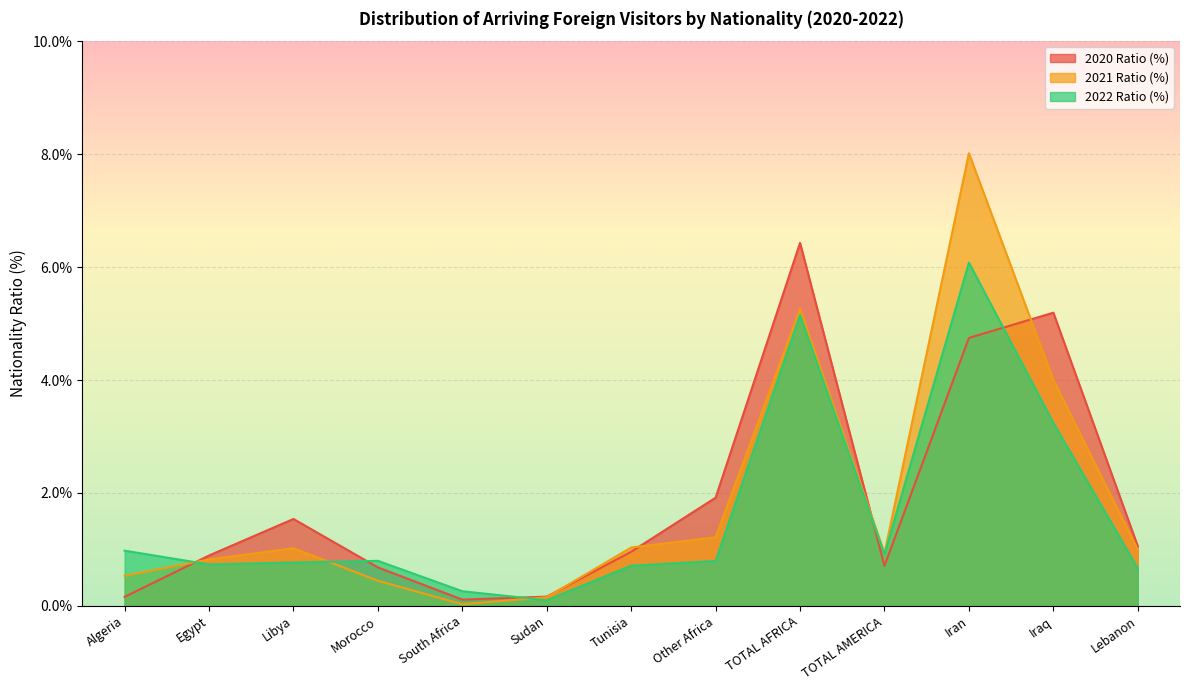

How many interior local valleys does the 2022 Ratio (%) series have?

3